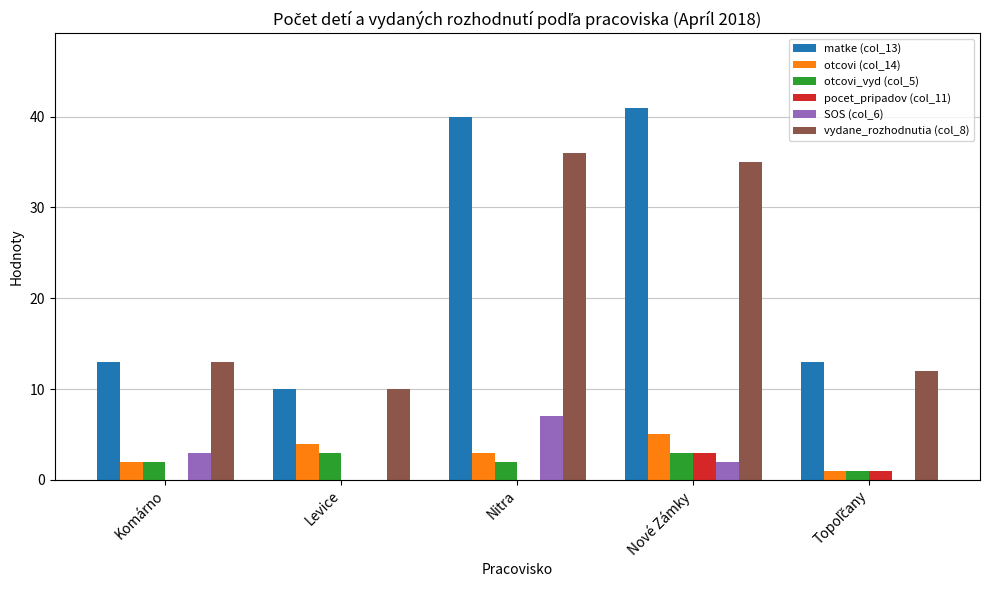

Which series has the largest total across all categories?

matke (col_13)